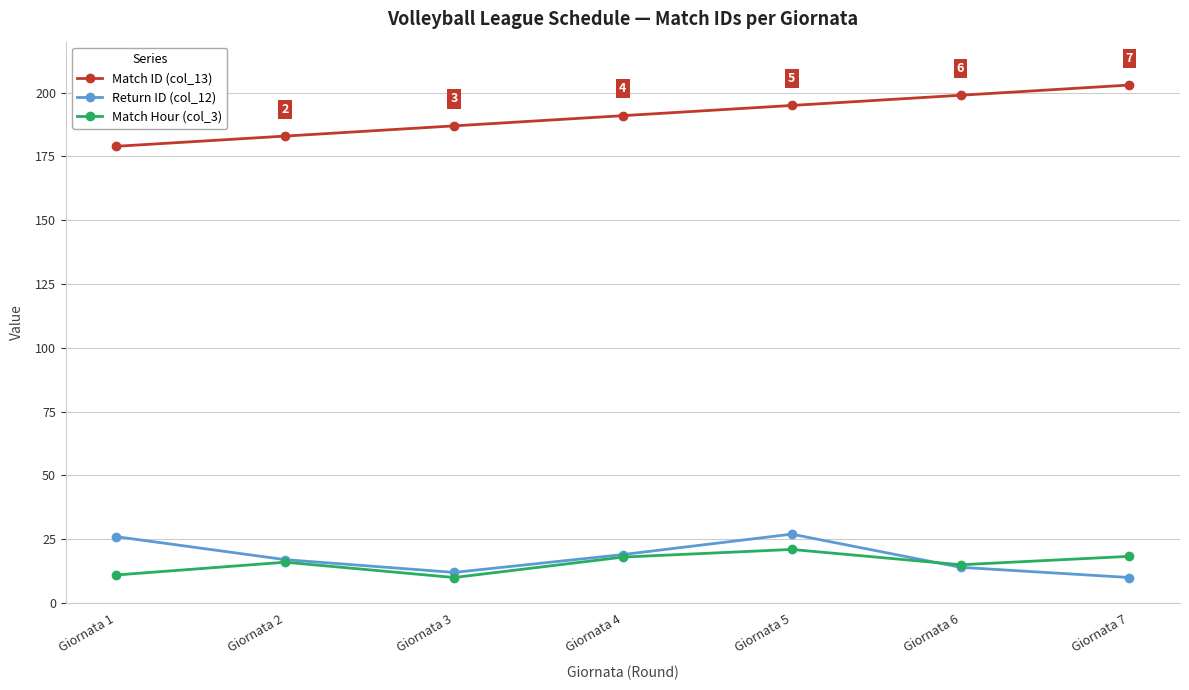

What are all the series names shown in the legend?

Match ID (col_13), Return ID (col_12), Match Hour (col_3)